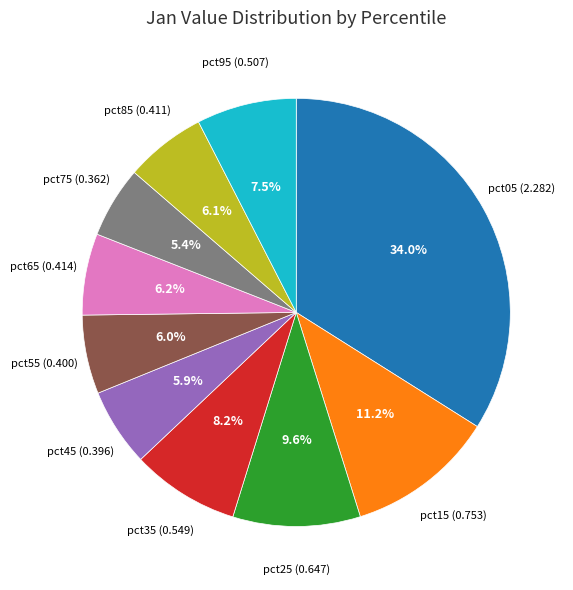

To the nearest percent, what is the average slice percentage?

10%